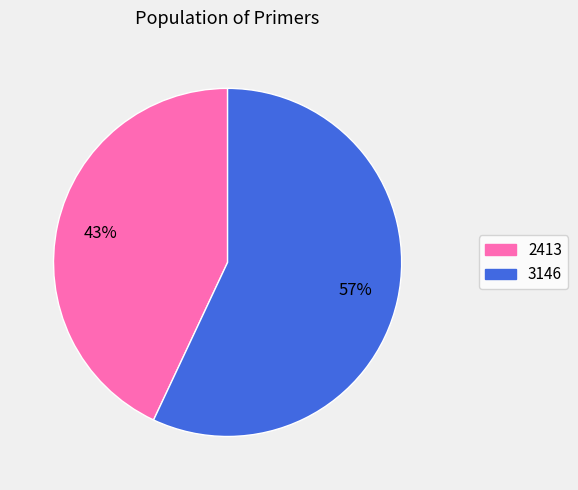

How many slices are in this pie chart?

2